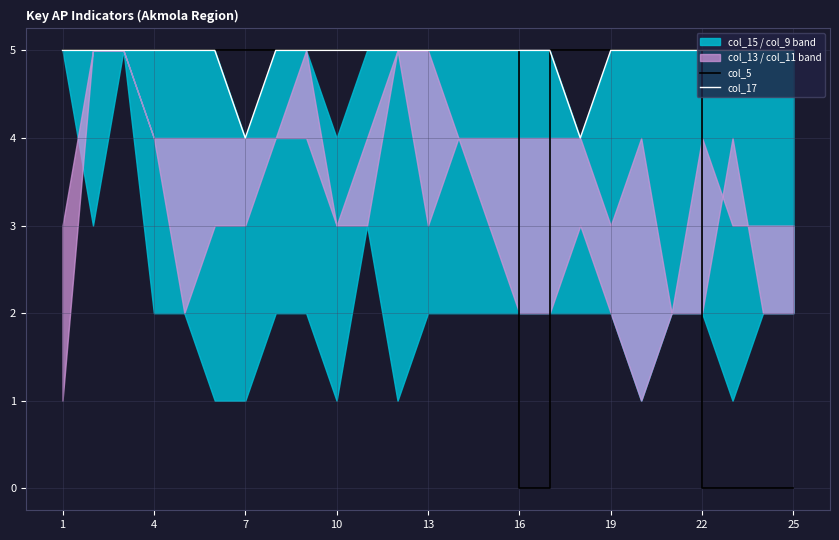

True or false: col_5 has a value of 1 at 19.

False